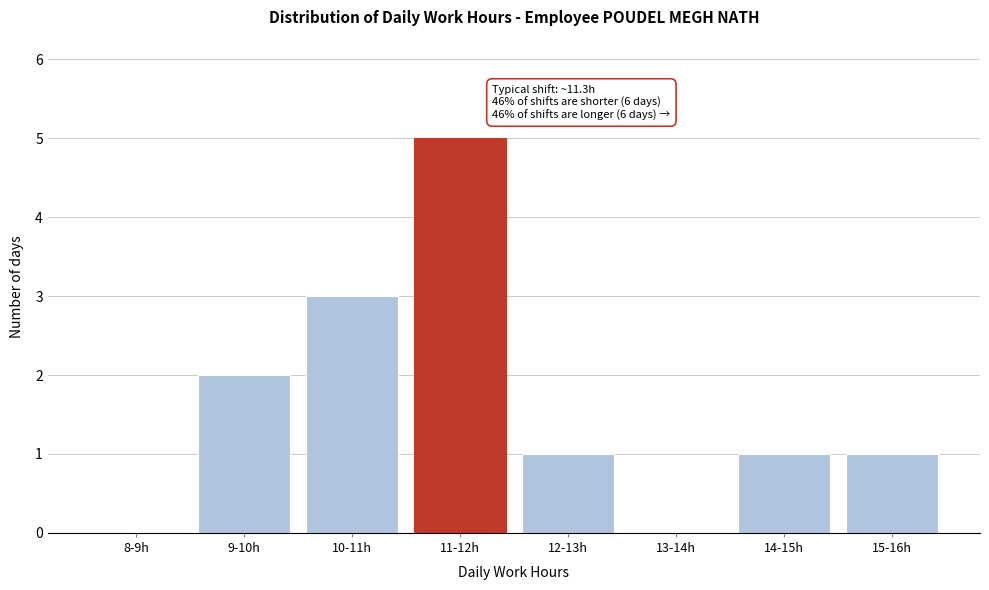

Reading right to left, transcribe all the data shown in this chart.

15-16h=1	14-15h=1	13-14h=0	12-13h=1	11-12h=5	10-11h=3	9-10h=2	8-9h=0